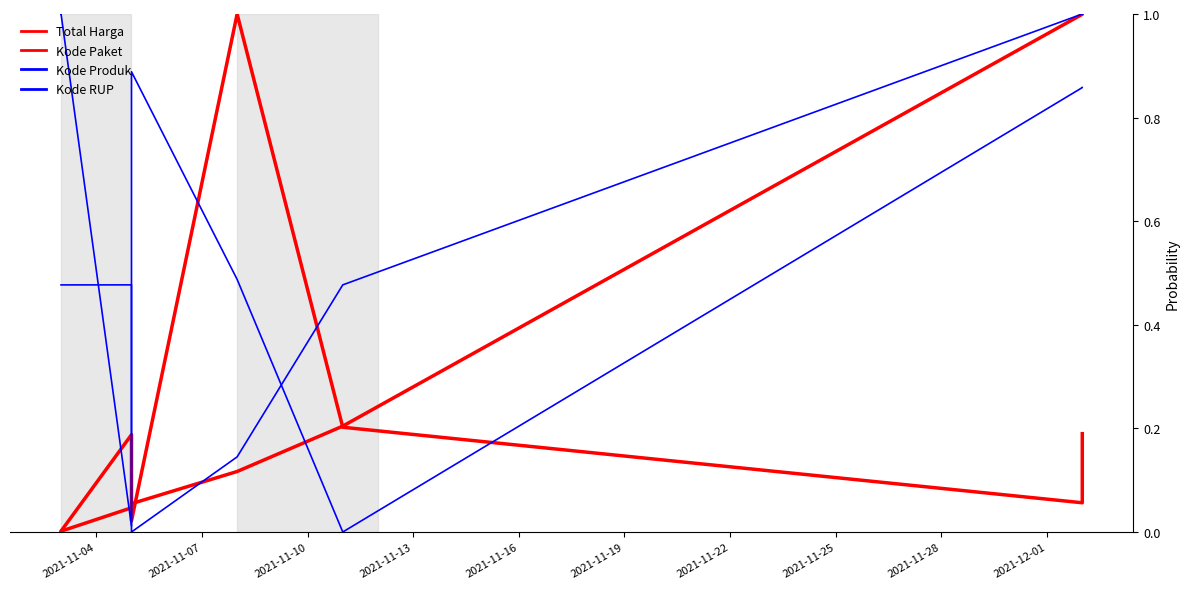

In Total Harga, how many points are lower than both neighbors (excluding endpoints)?

2